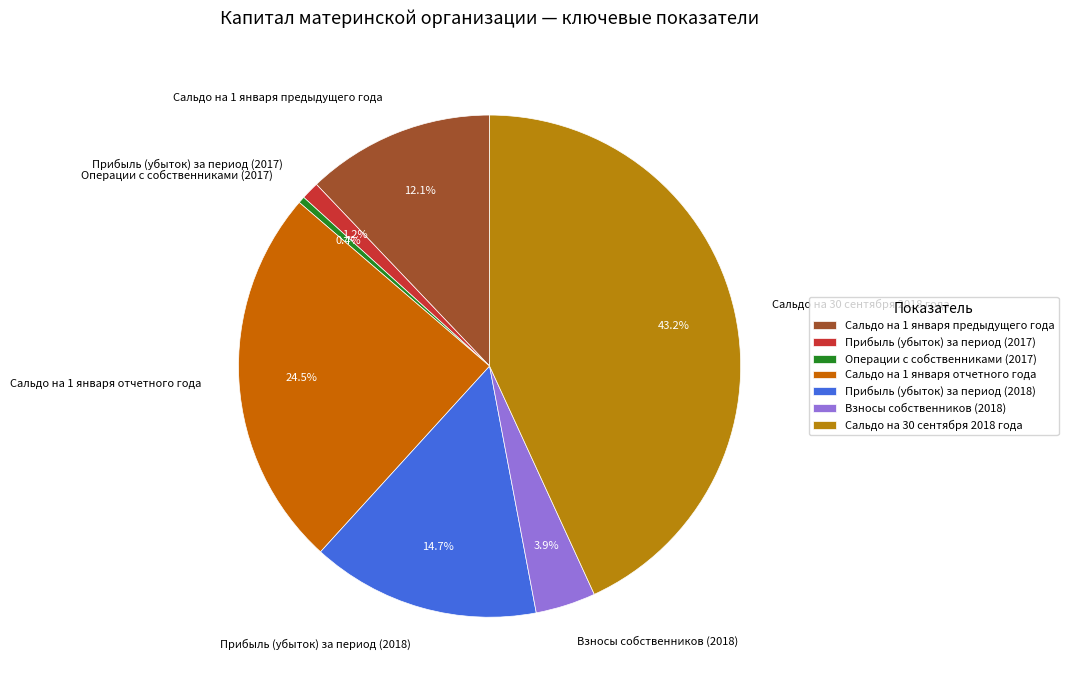

Count the number of slices in the pie.

7